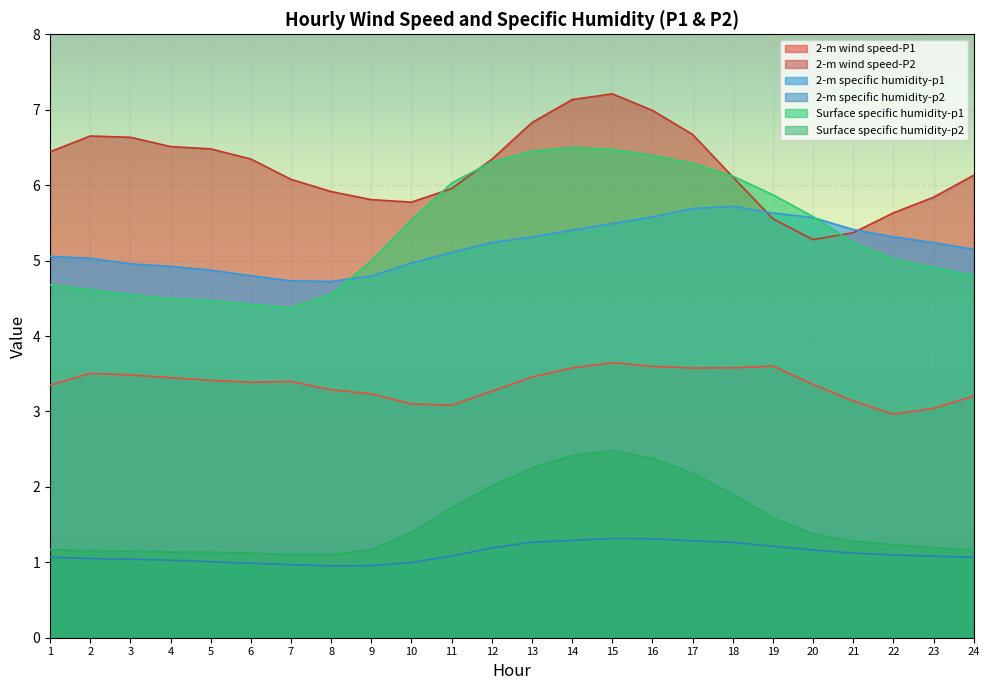

What is the average value of the Surface specific humidity-p2 series?

1.5